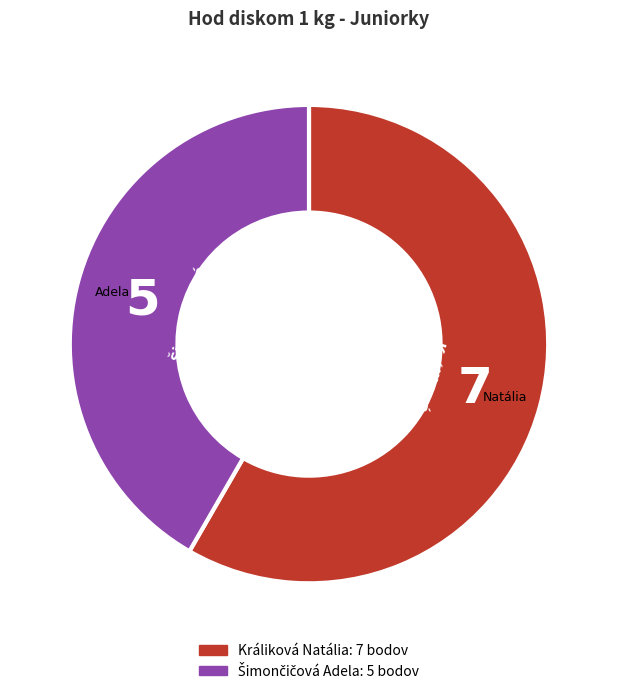

True or false: Králiková Natália accounts for 64% of the total.

False